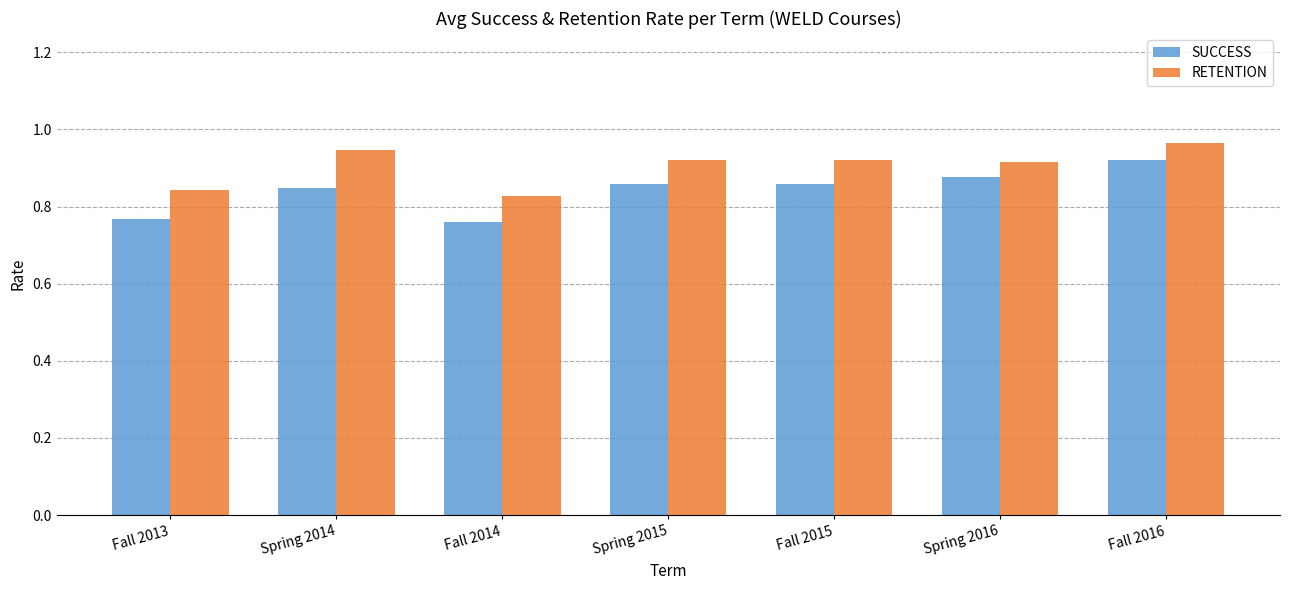

At which category is the sum across all series the highest?

Fall 2016